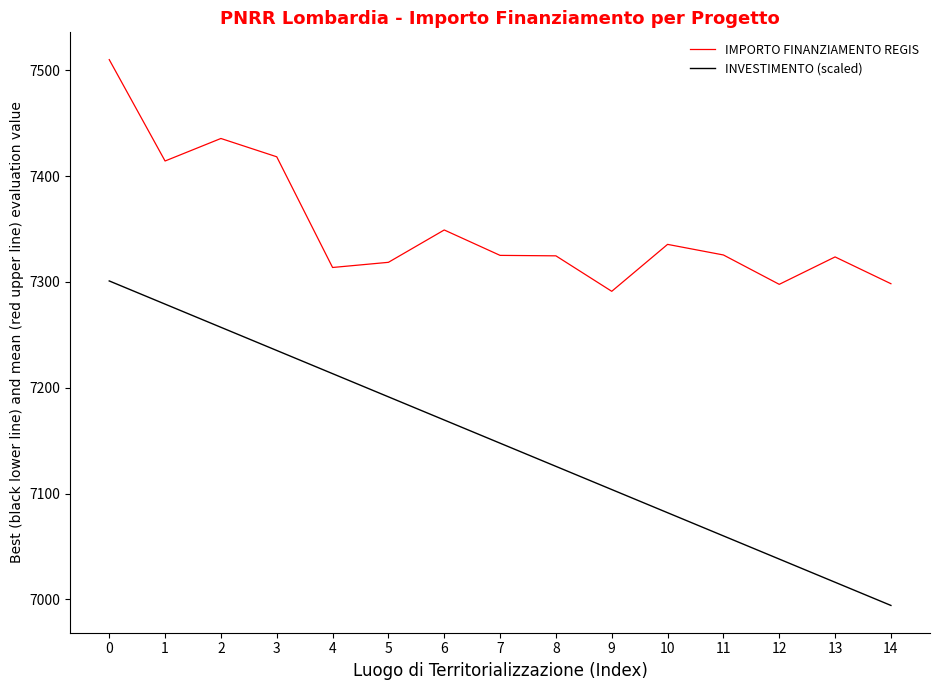

Which category has the lowest value in the INVESTIMENTO (scaled) series?

14